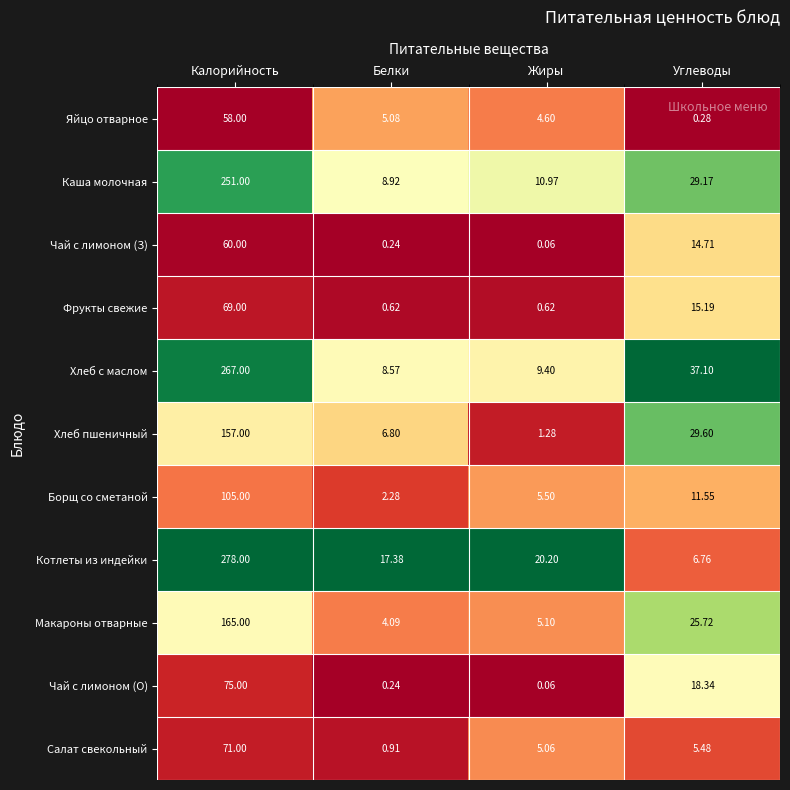

Which series changed the most between Калорийность and Жиры?

Котлеты из индейки